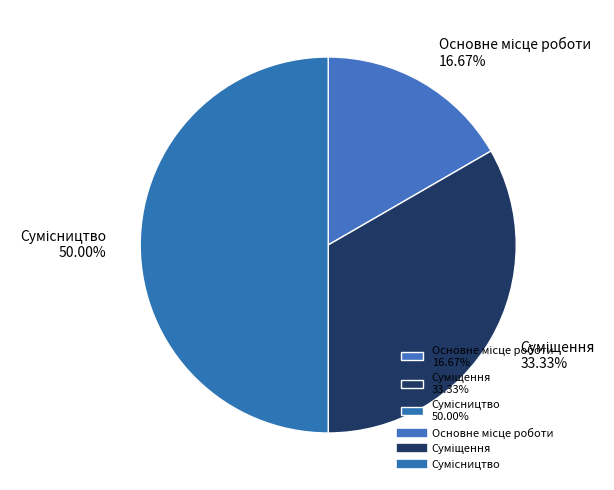

Approximately how many times larger is the value at Сумісництво compared to Основне місце роботи?

3.0